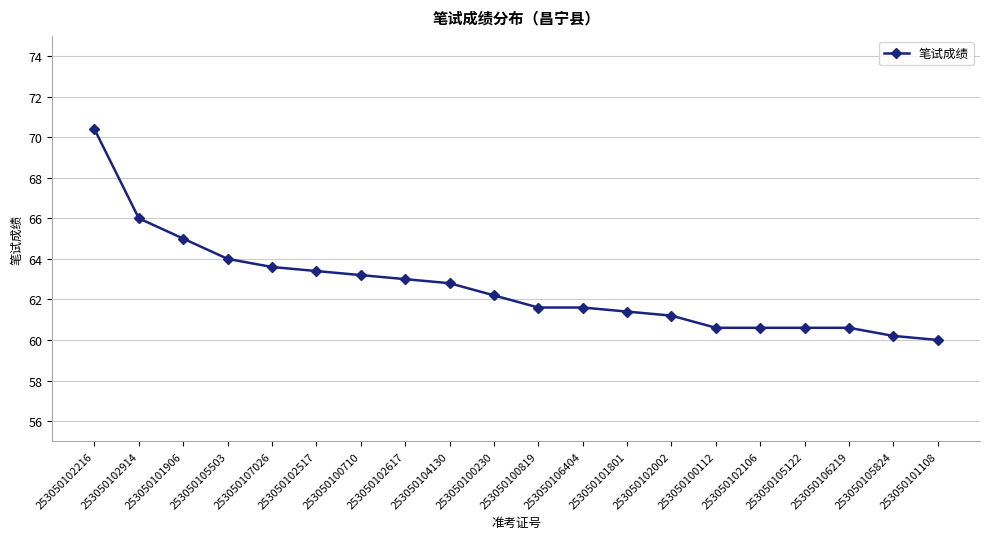

What is the change in value from 253050102517 to 253050104130?

-0.6